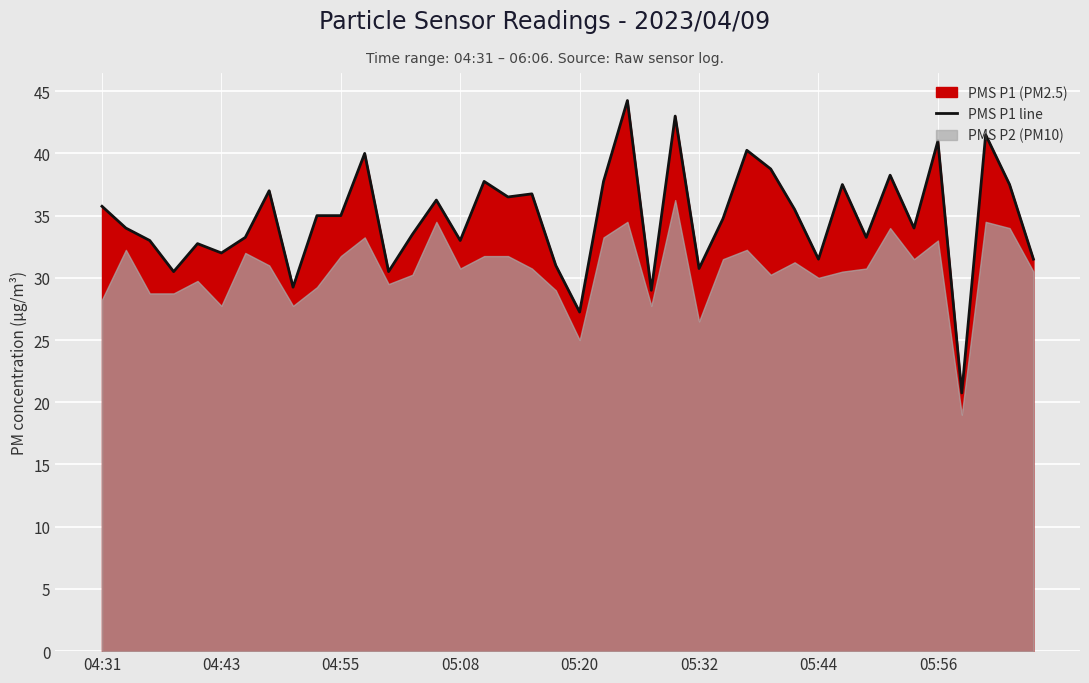

What is the sum of the values at 39 and 12?

62.0